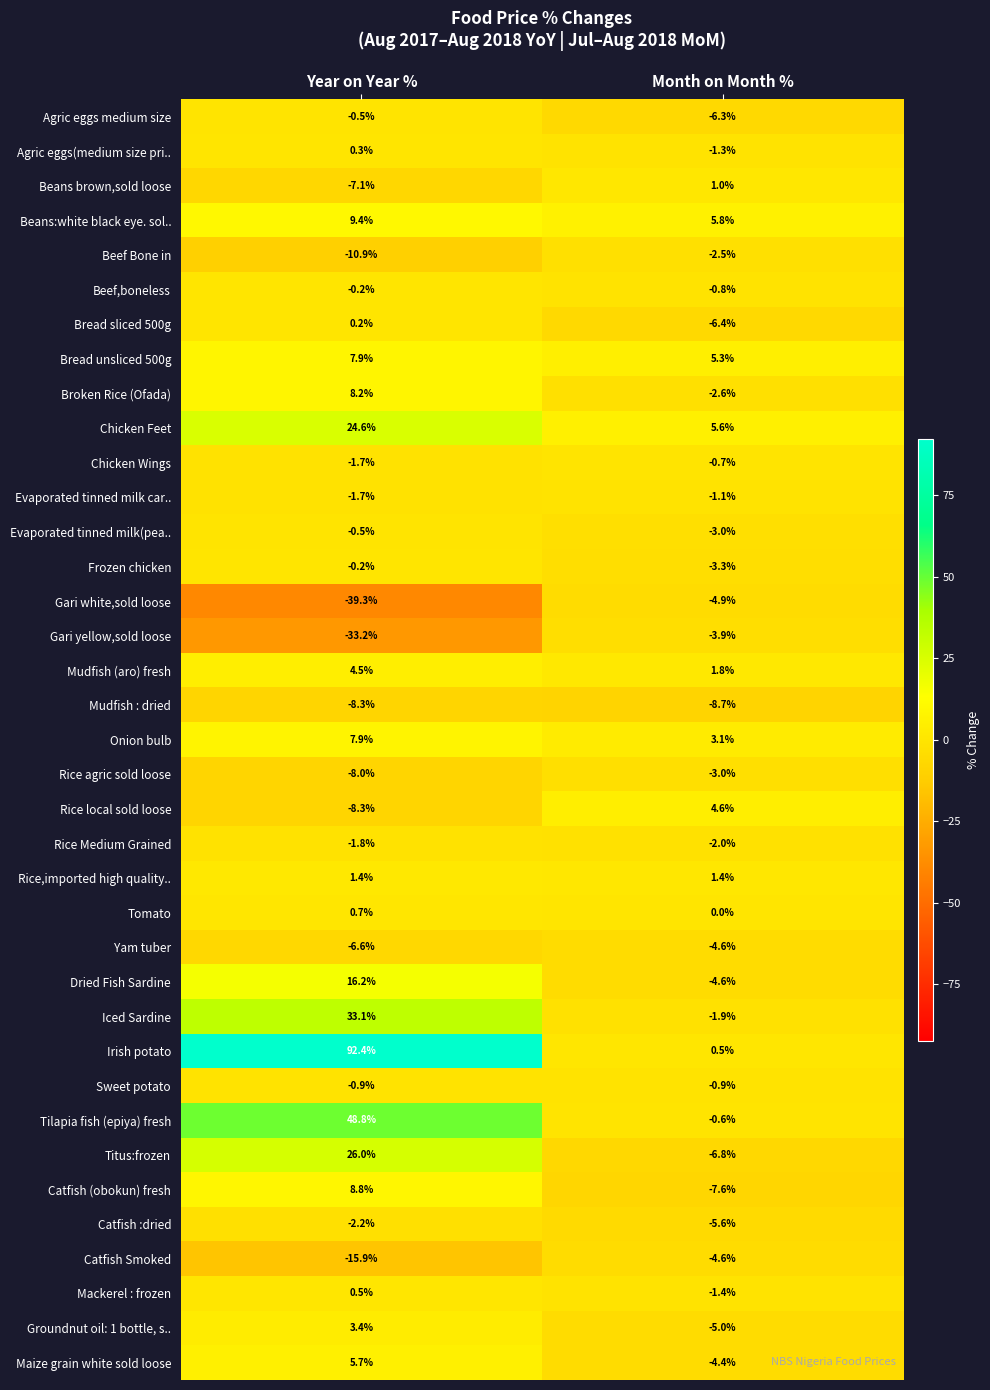

The Chicken Wings series shows -0.7 at Month on Month %. True or false?

True